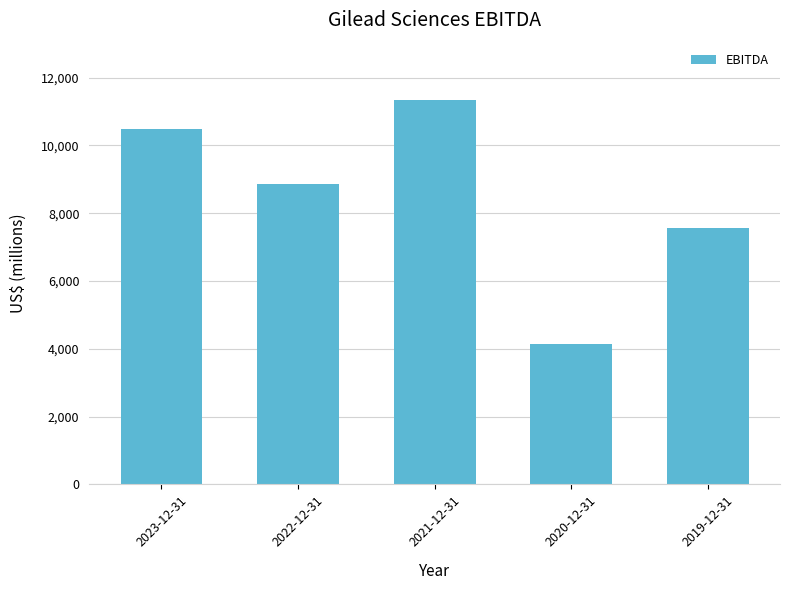

True or false: the data shows 8852 at 2022-12-31.

True